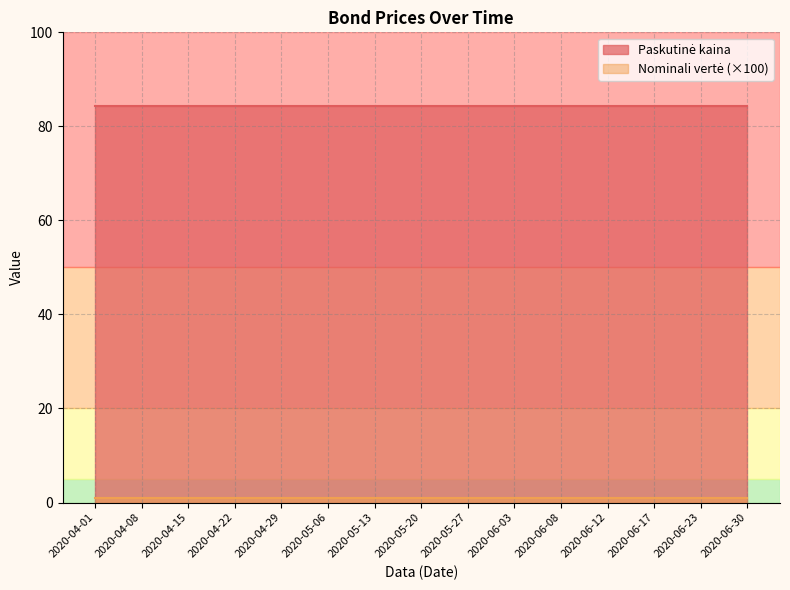

What position from the right is 2020-06-12?

4